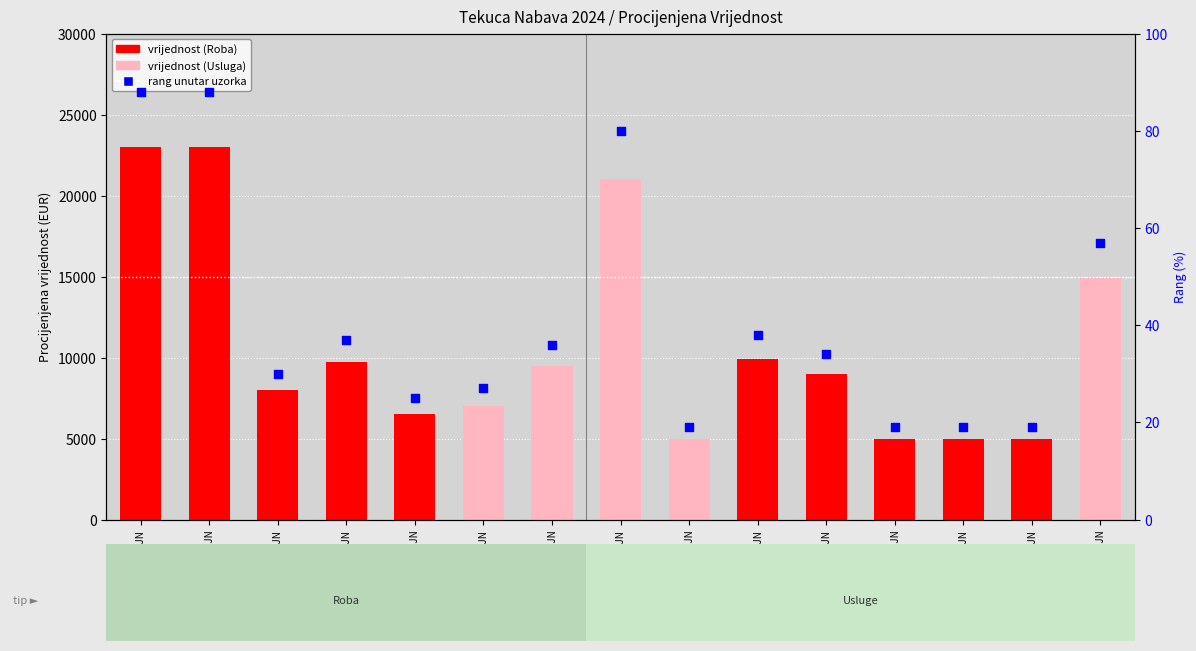

At which category is the sum across all series the highest?

01-2024-JN